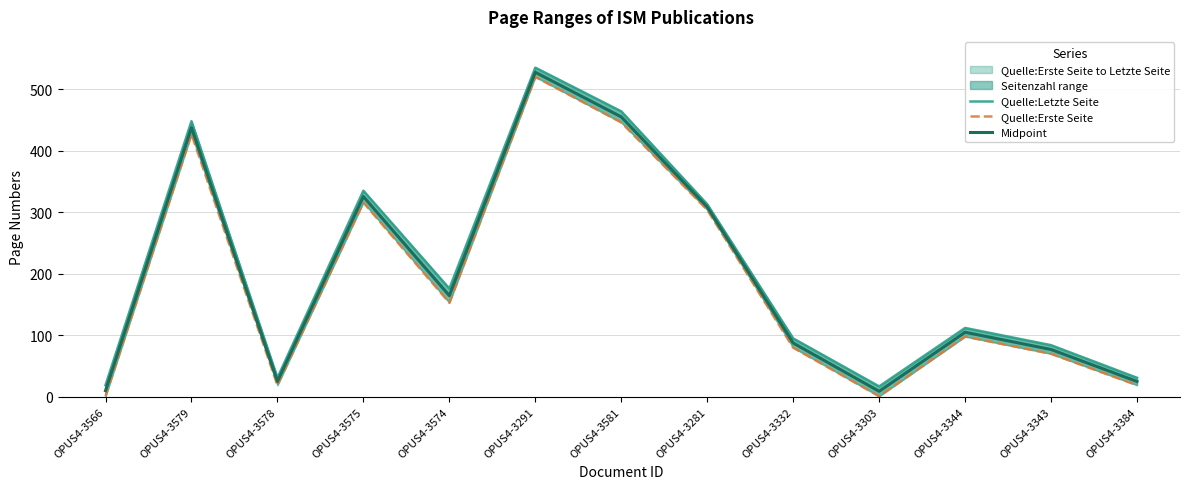

At which label is Quelle:Letzte Seite closest to 276?

OPUS4-3281